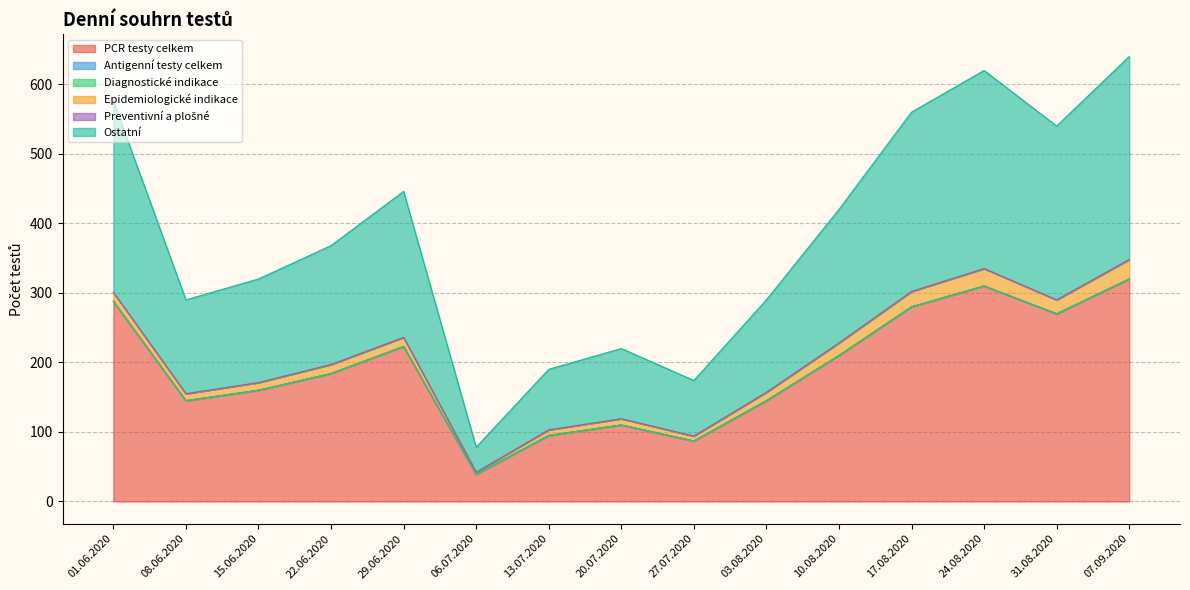

What is the difference between the maximum and minimum values in the Epidemiologické indikace series?

25